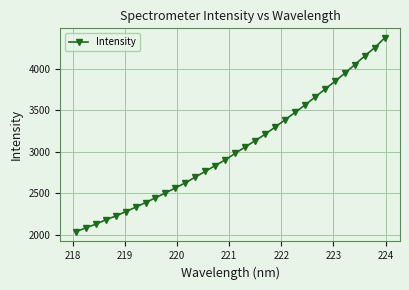

How many categories are shown in the chart?

32